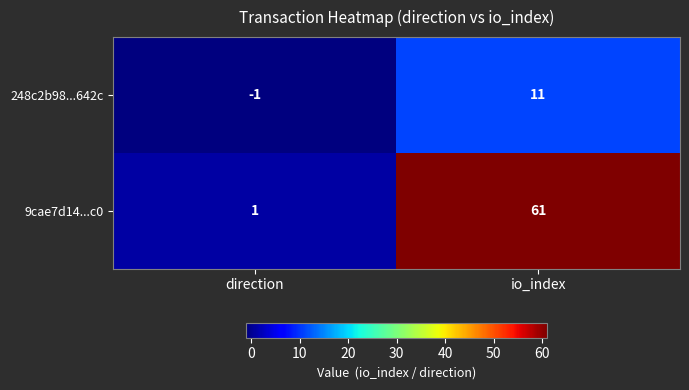

Reading left to right, what are all the values shown in this chart?

248c2b98...642c: -1	11
9cae7d14...c0: 1	61